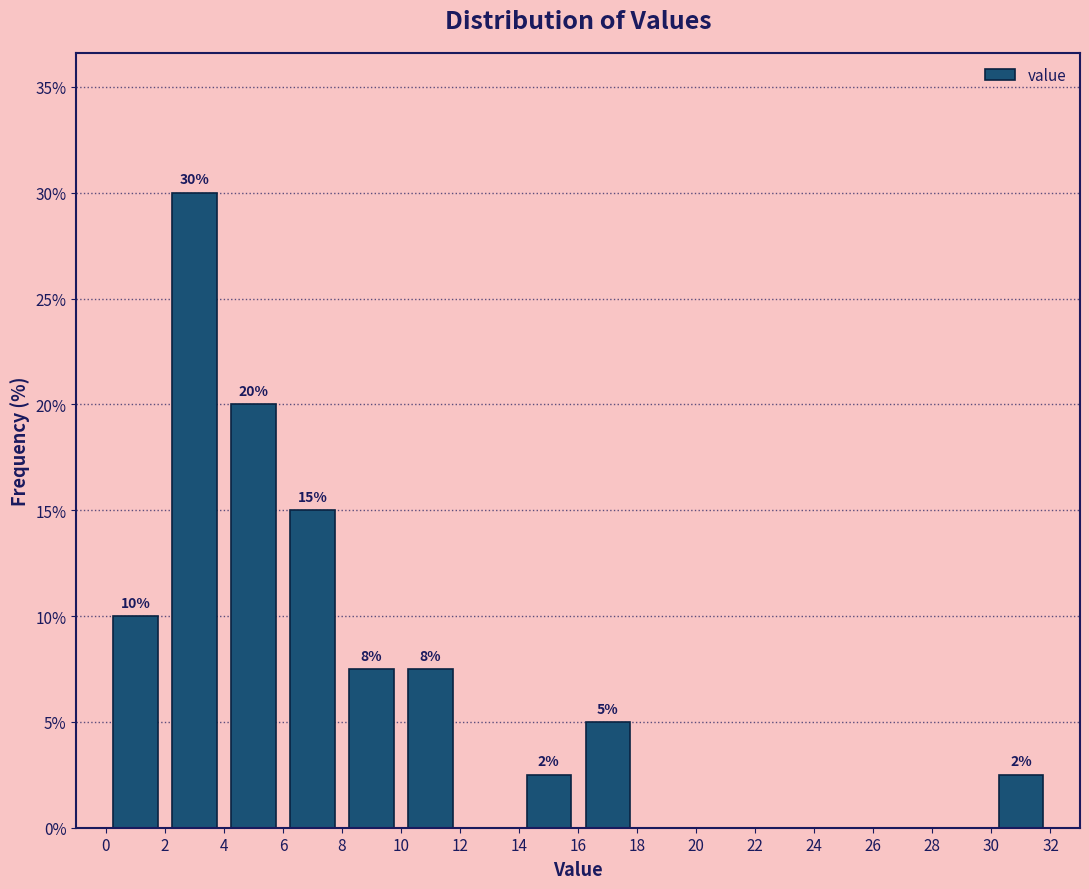

Which range on the x-axis has the tallest bar?

2 to 4